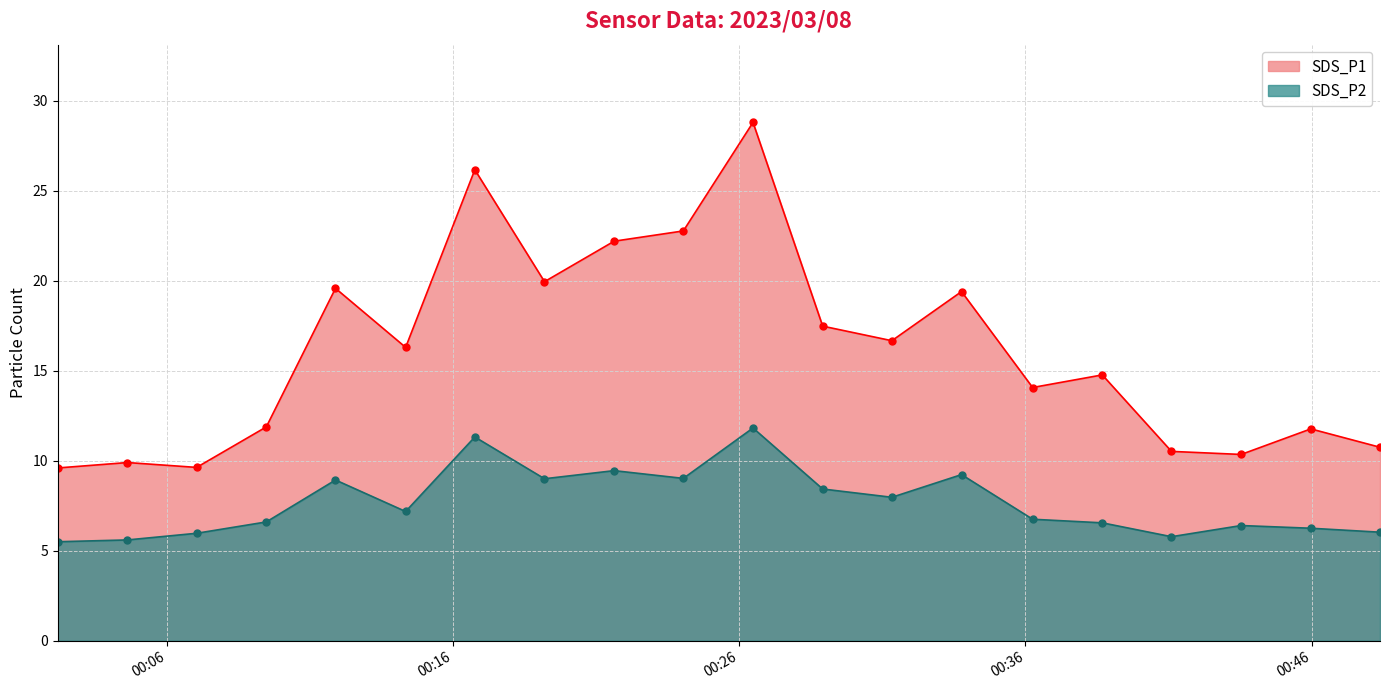

True or false: SDS_P1 and SDS_P2 cross at least once.

False